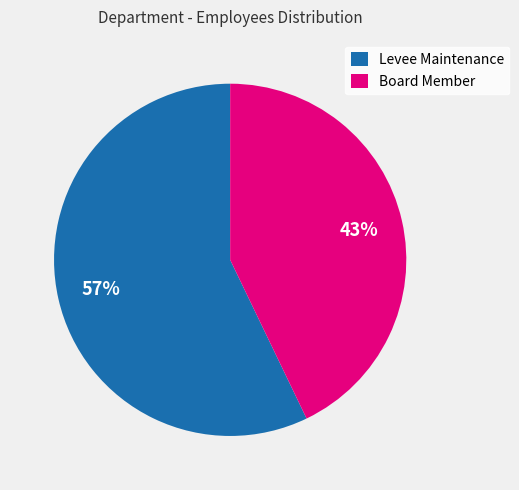

Combined, do Board Member and Levee Maintenance account for over 50%?

Yes